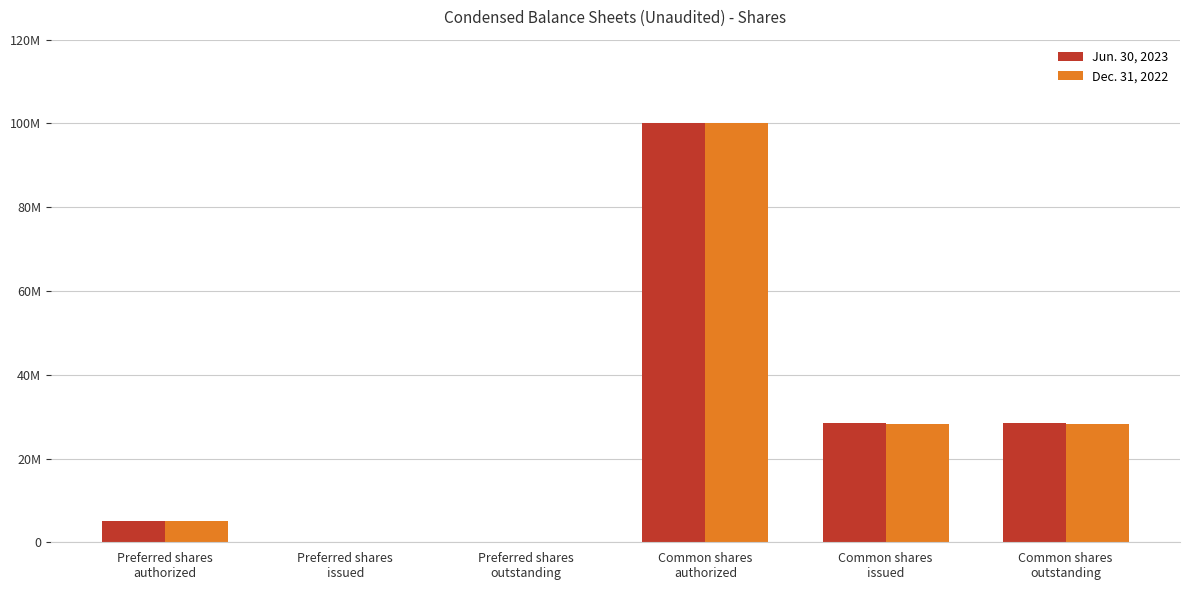

What are all the series names shown in the legend?

Jun. 30, 2023, Dec. 31, 2022